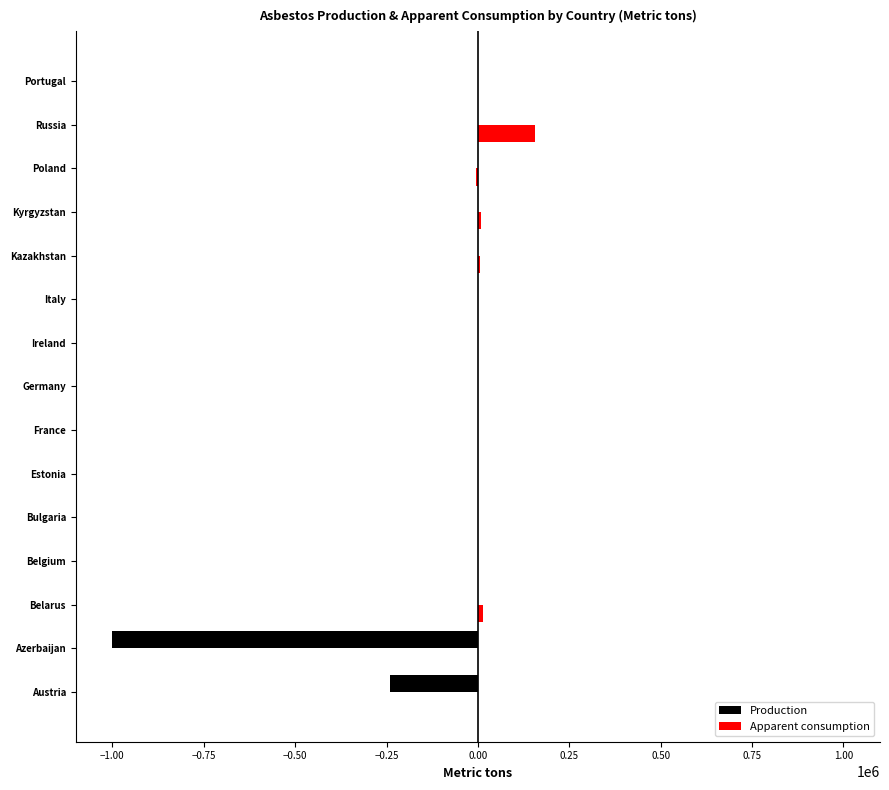

Which series has the largest total across all categories?

Apparent consumption